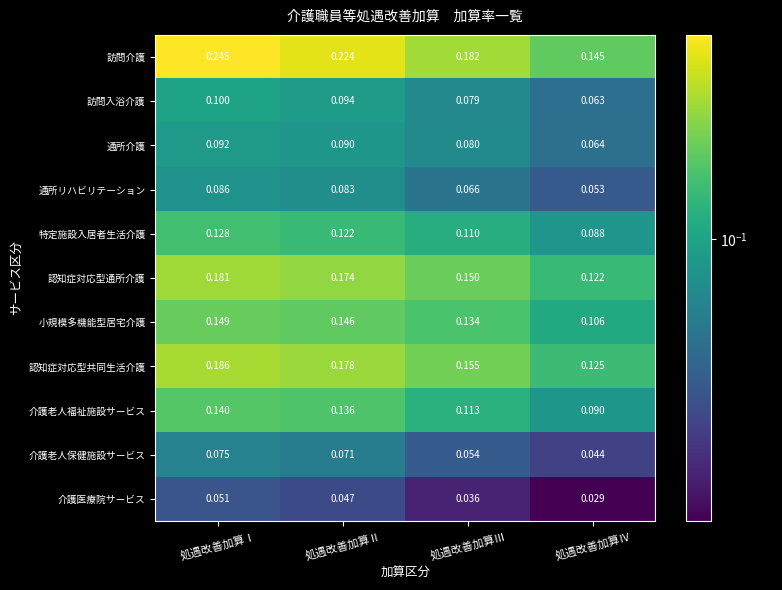

At which label is 介護老人福祉施設サービス closest to 0?

処遇改善加算Ⅳ